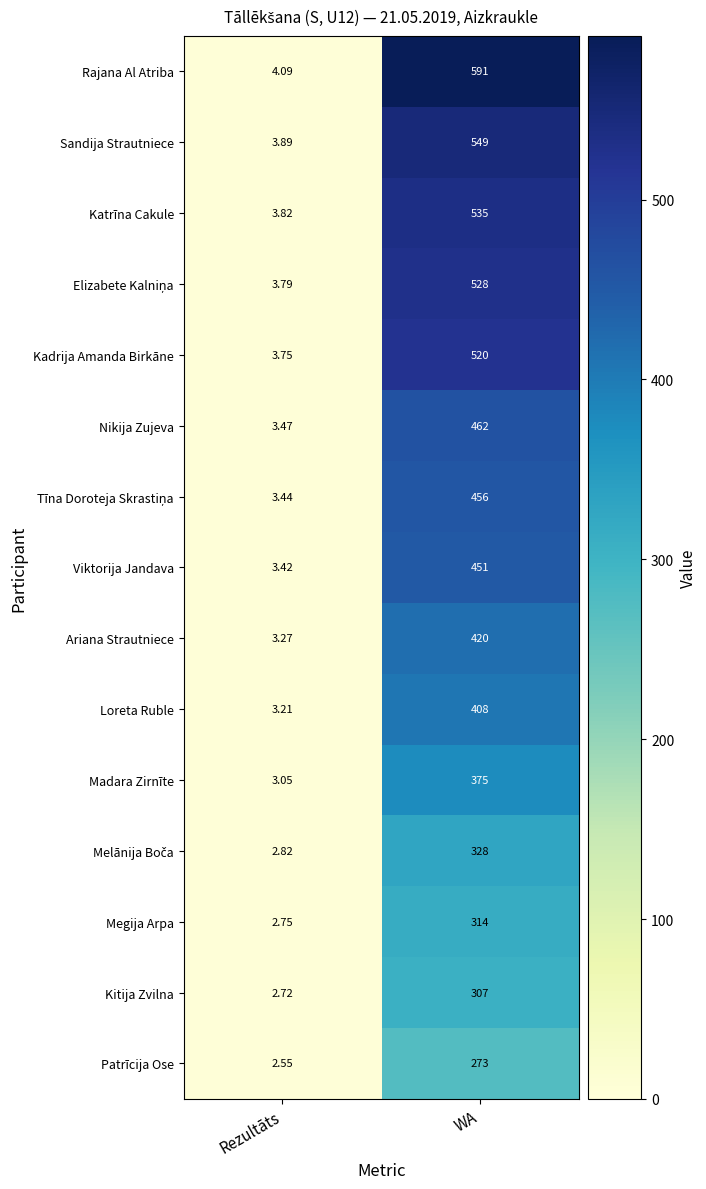

Rank the categories by Nikija Zujeva value from lowest to highest.

Rezultāts, WA